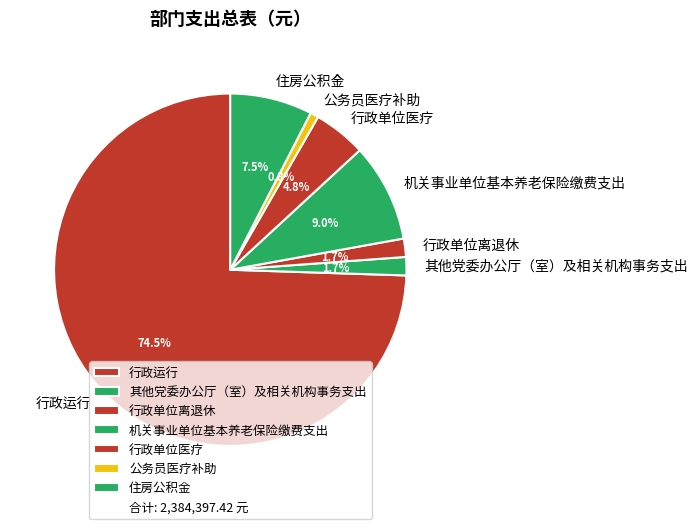

Between 行政运行 and 行政单位医疗, which is larger?

行政运行